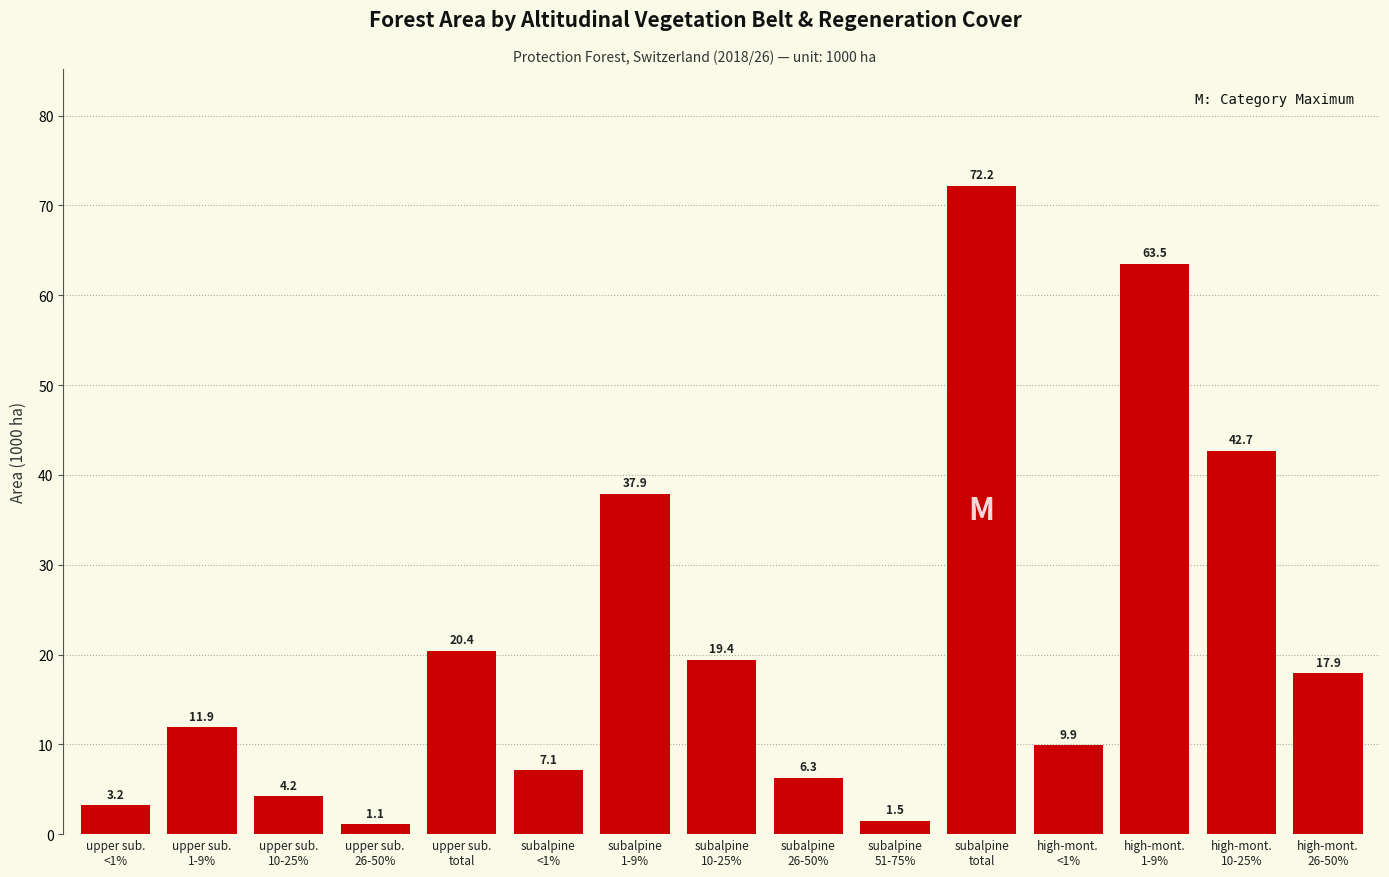

Reading left to right, what are all the values shown in this chart?

3.2	11.9	4.2	1.1	20.4	7.1	37.9	19.4	6.3	1.5	72.2	9.9	63.5	42.7	17.9